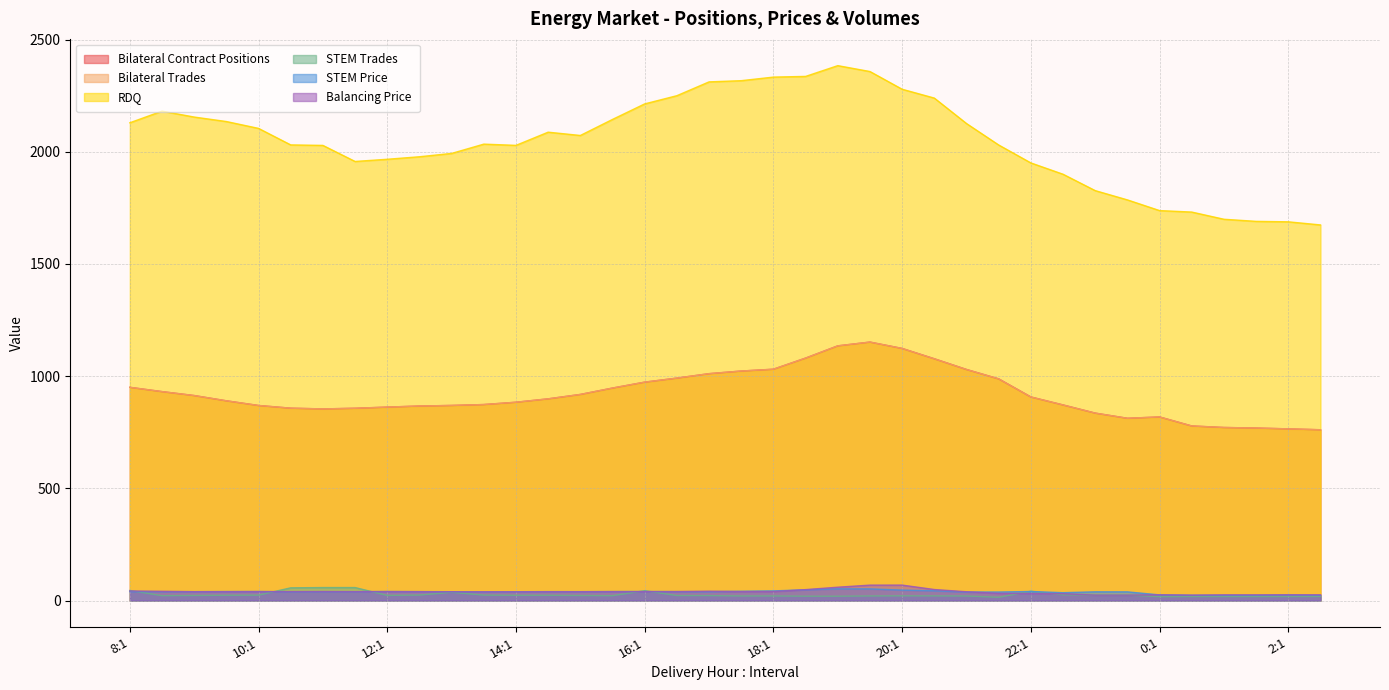

List the labels in order of Bilateral Contract Positions value, smallest first.

2:2, 2:1, 1:2, 1:1, 0:2, 23:2, 0:1, 23:1, 11:1, 11:2, 10:2, 12:1, 12:2, 10:1, 13:1, 22:2, 13:2, 14:1, 9:2, 14:2, 22:1, 9:1, 15:1, 8:2, 15:2, 8:1, 16:1, 21:2, 16:2, 17:1, 17:2, 21:1, 18:1, 20:2, 18:2, 20:1, 19:1, 19:2